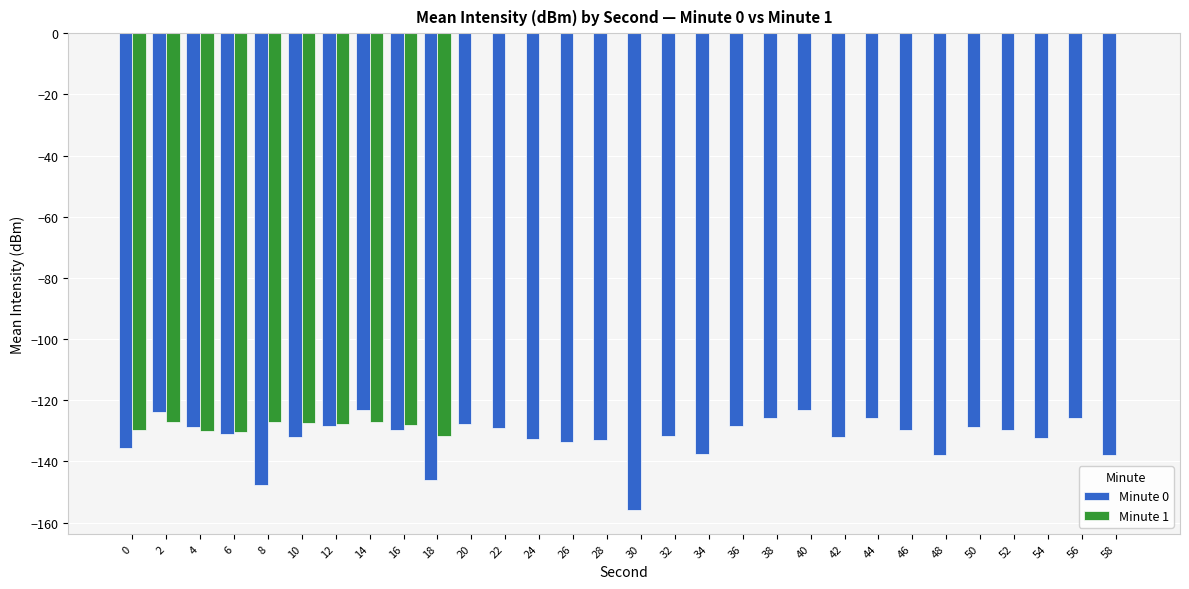

Is it true that Minute 1 equals -127.2 at 14?

True